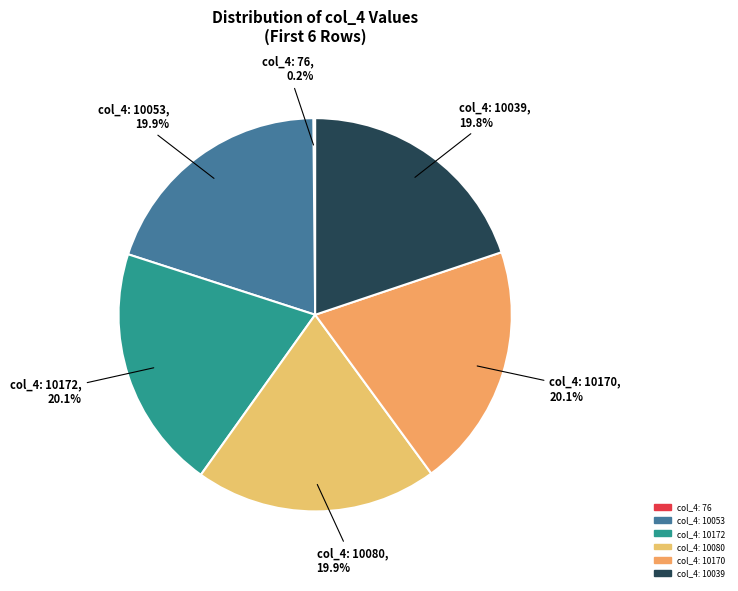

What is the total percentage of col_4: 10170 and col_4: 10039?

39.9%